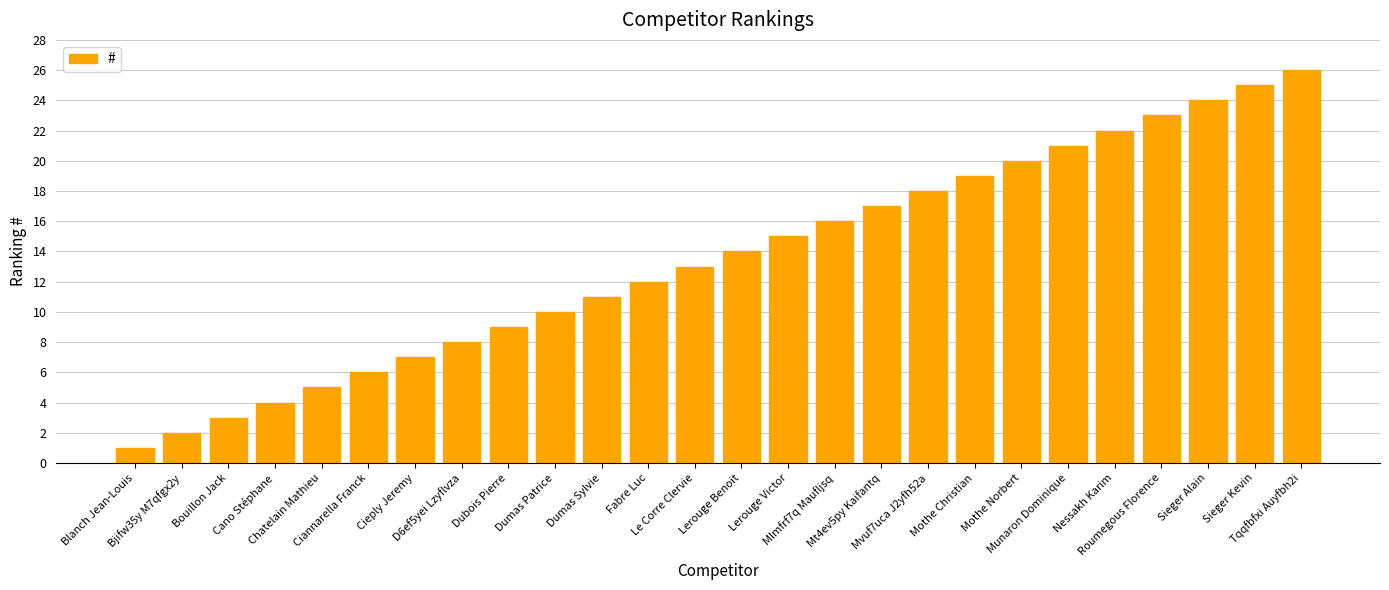

How many values are below 14?

13